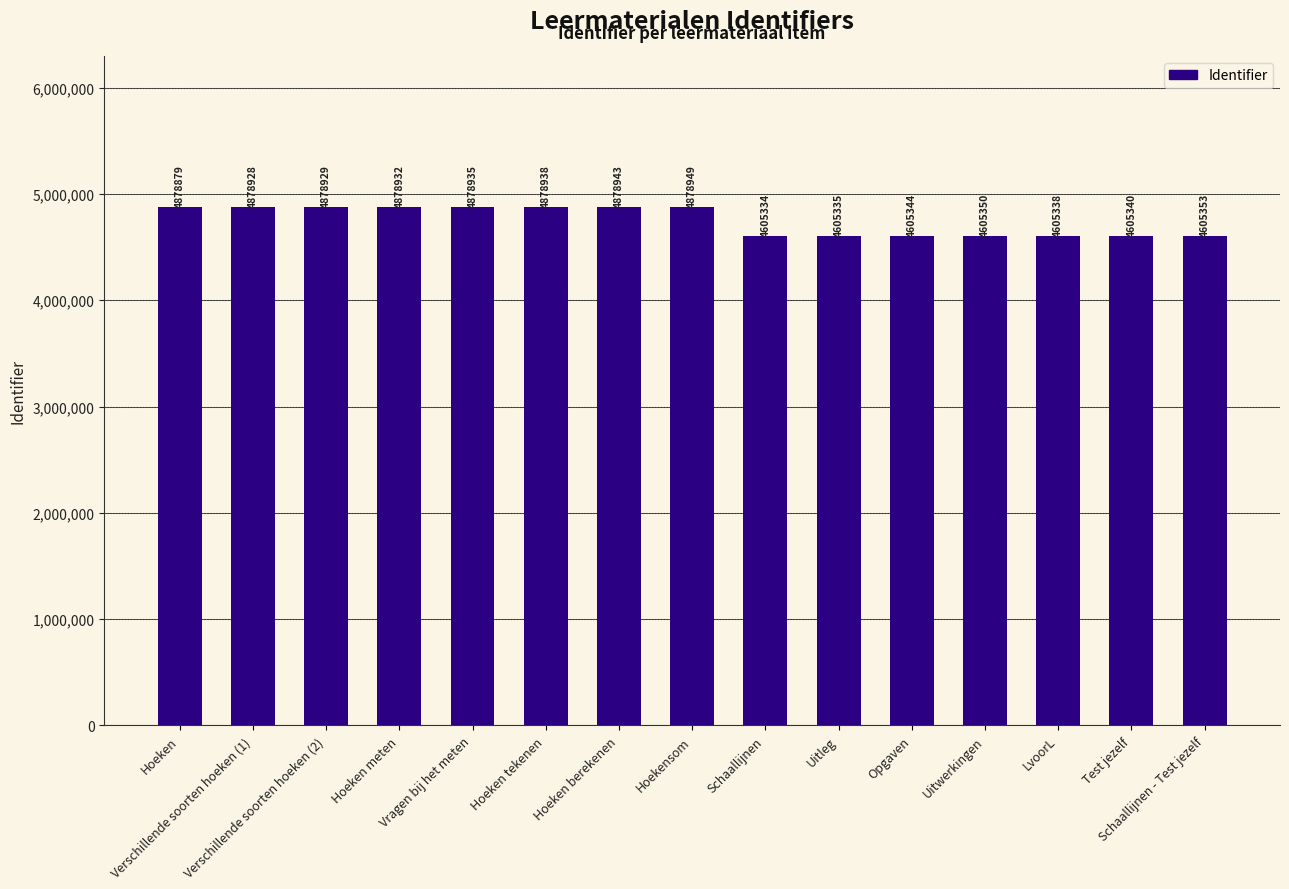

What is the change in value from Verschillende soorten hoeken (2) to Hoeken meten?

+3